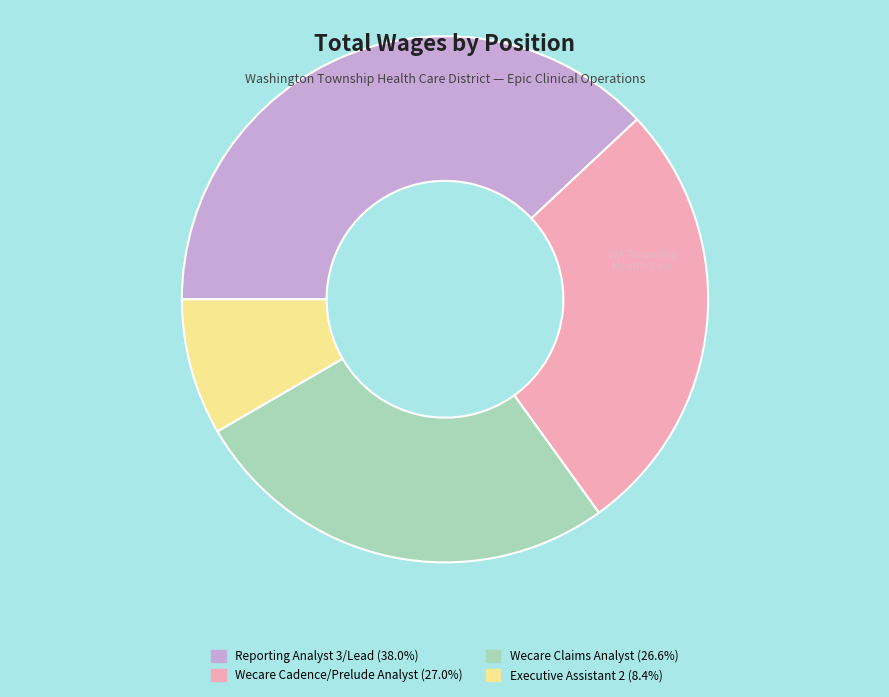

Approximately how many times larger is the value at Wecare Cadence/Prelude Analyst compared to Wecare Claims Analyst?

1.0